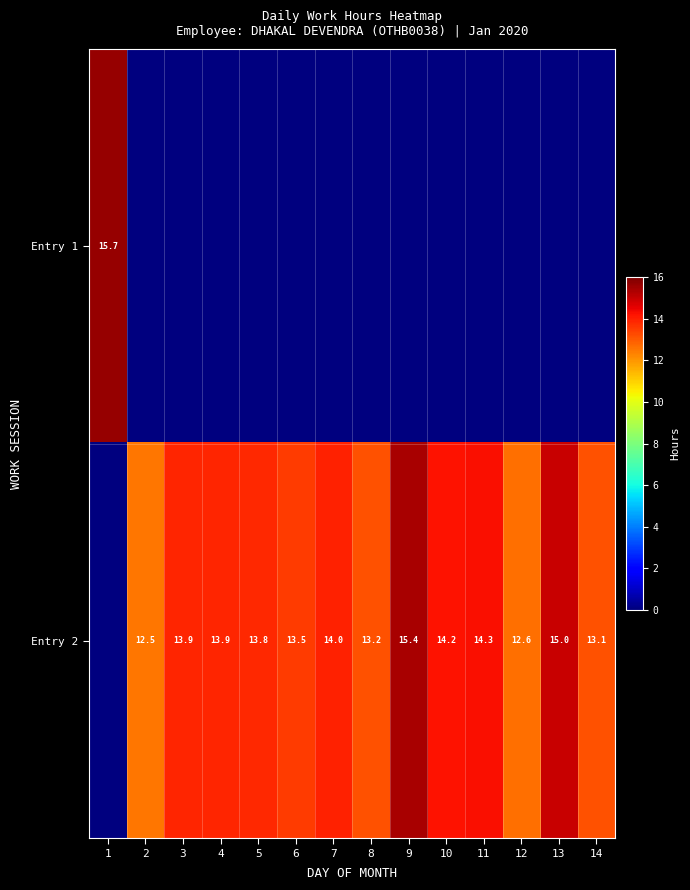

Is it true that Entry 2 equals 13.9 at 3?

True